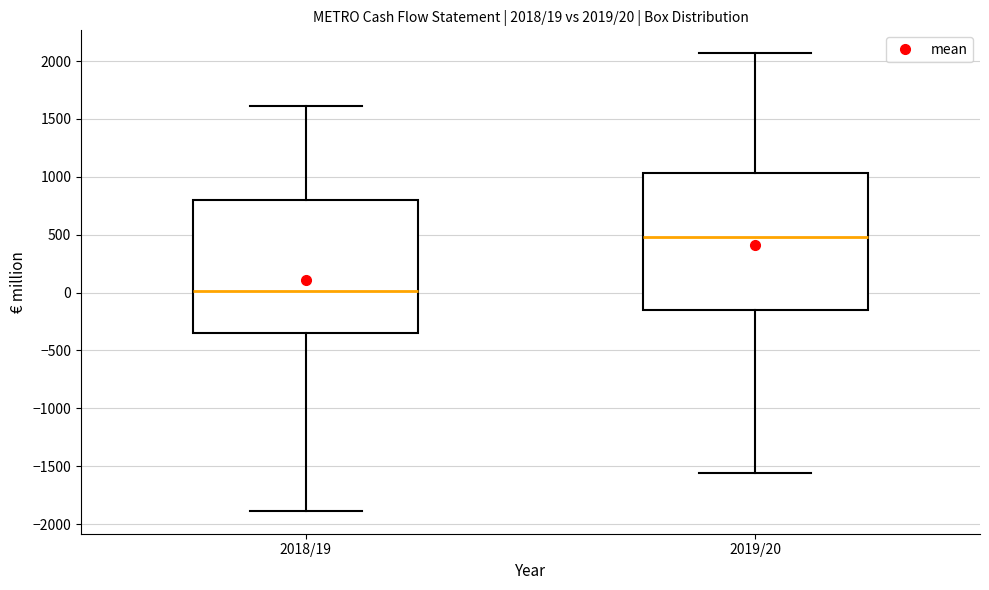

Which box has the lowest median line?

2018/19